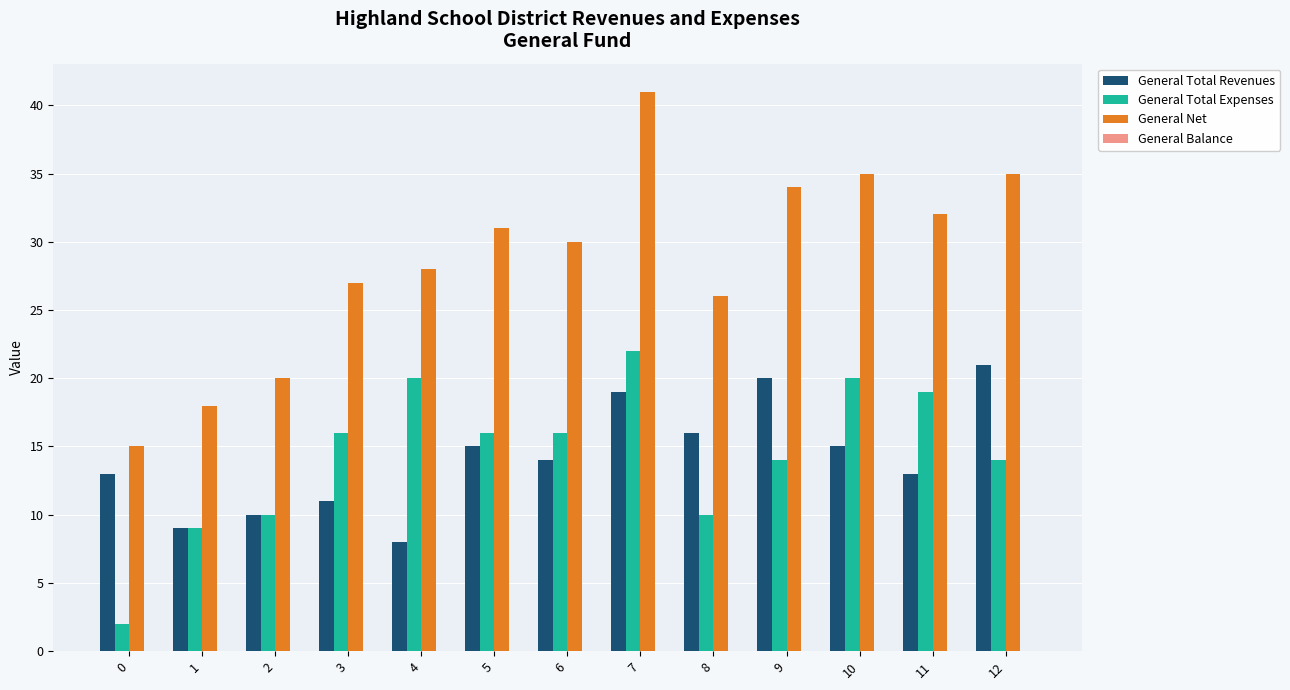

True or false: General Total Expenses has a value of 33 at 11.

False